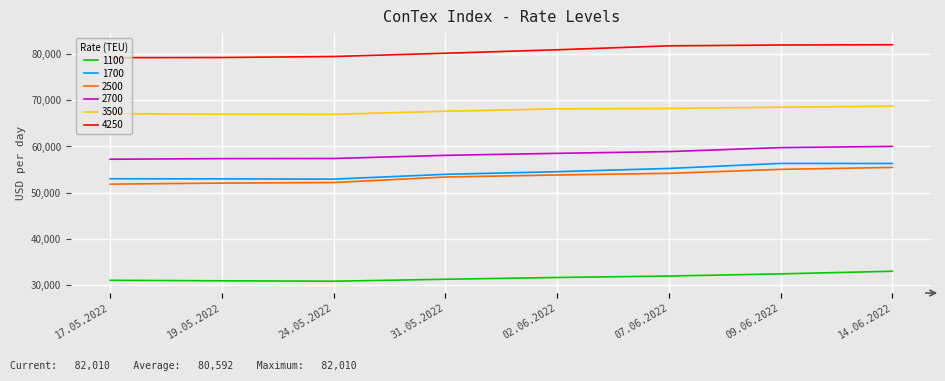

The 1100 series shows 51258 at 19.05.2022. True or false?

False